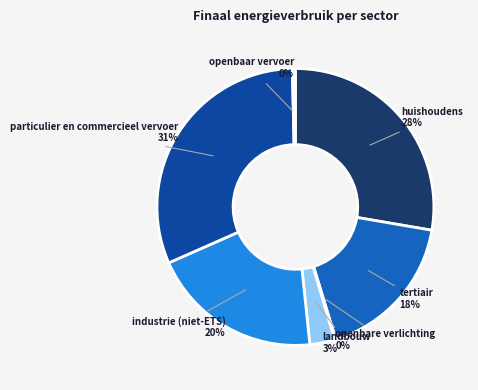

Approximately how many times larger is the value at landbouw compared to openbaar vervoer?

8.3